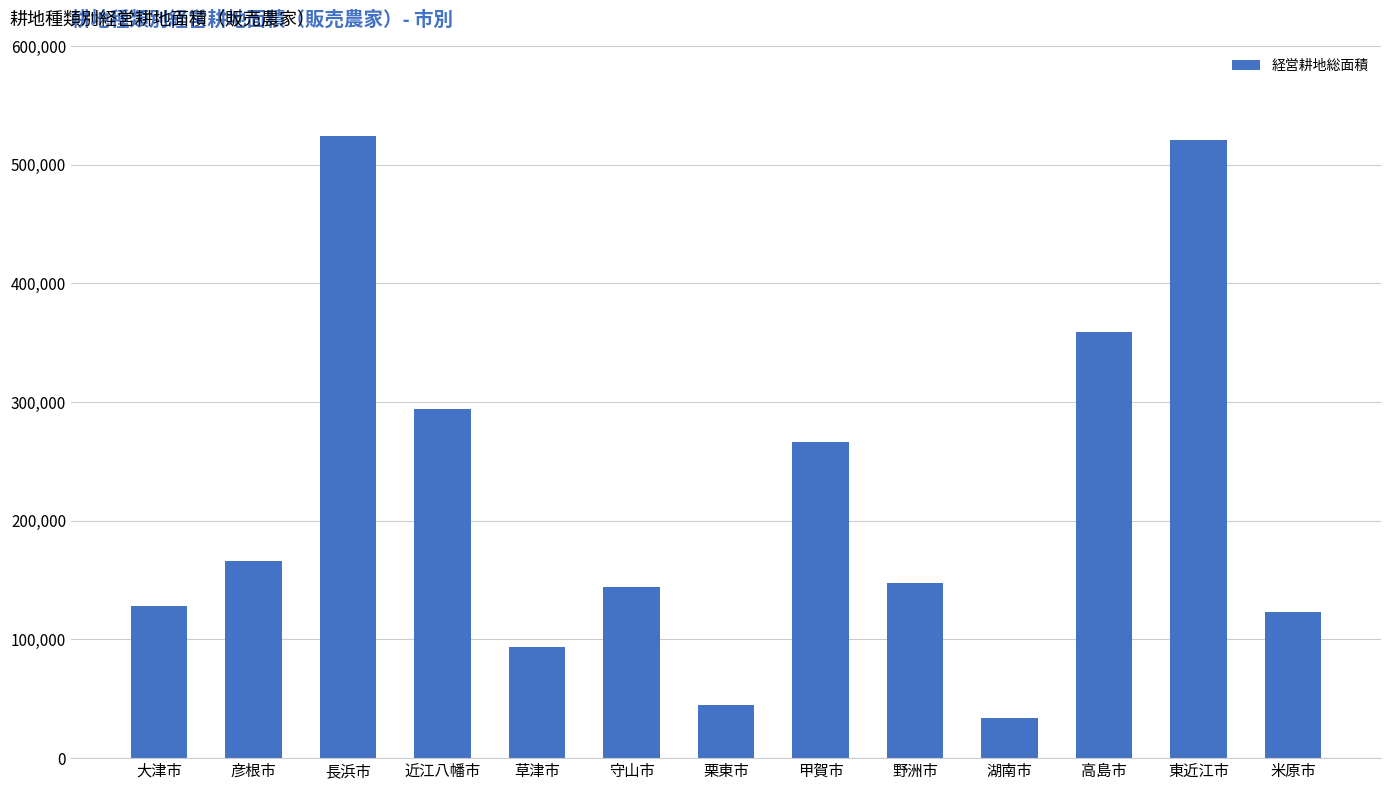

What is the sum of all values?

2845735